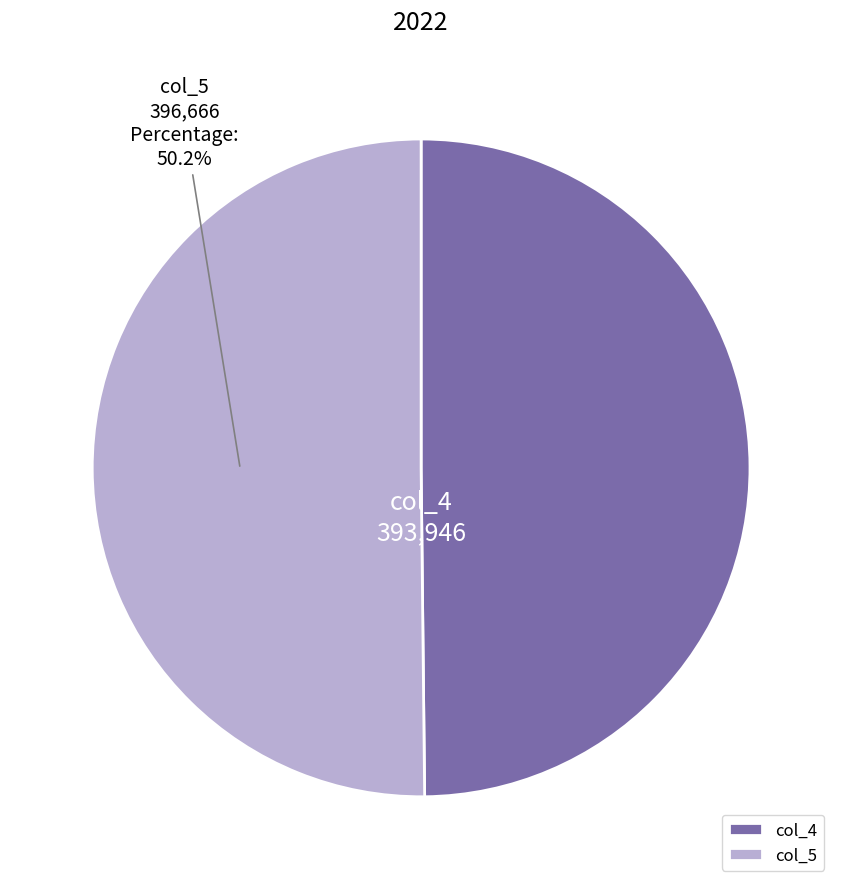

Does any single category account for the majority?

Yes